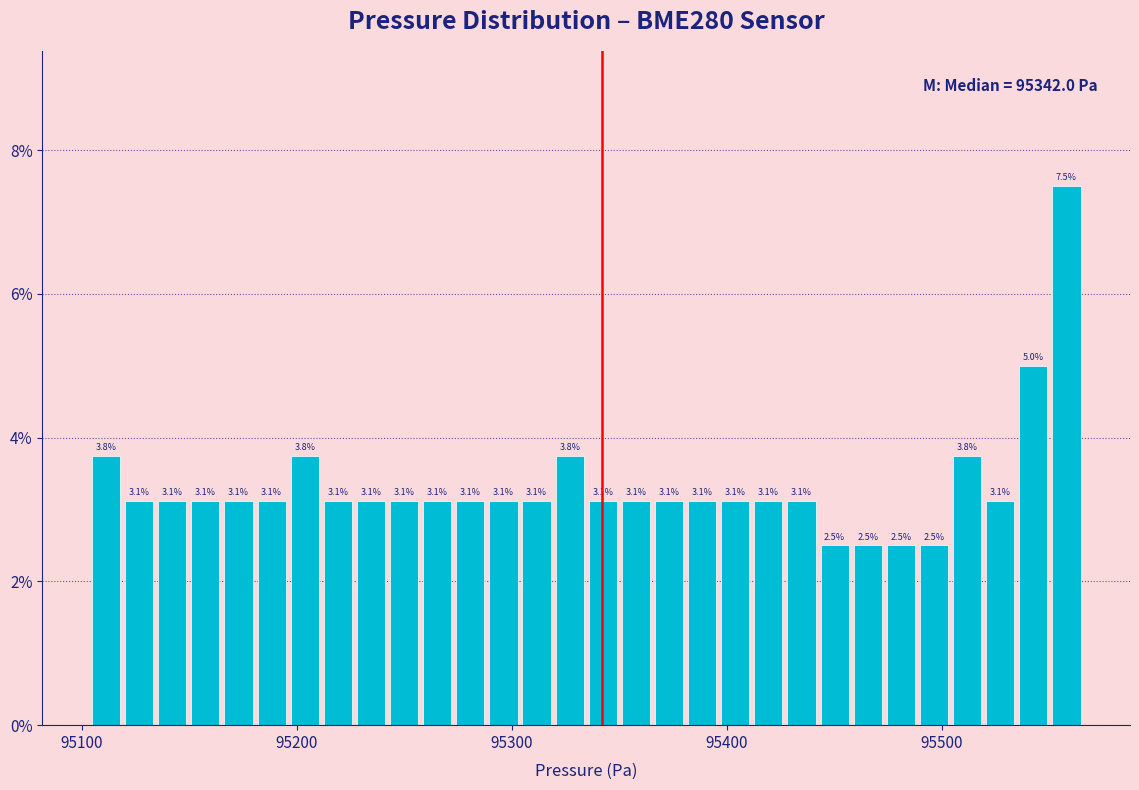

Around what value on the x-axis is the tallest bar? Give the approximate position of its centre, as read against the axis.

95560